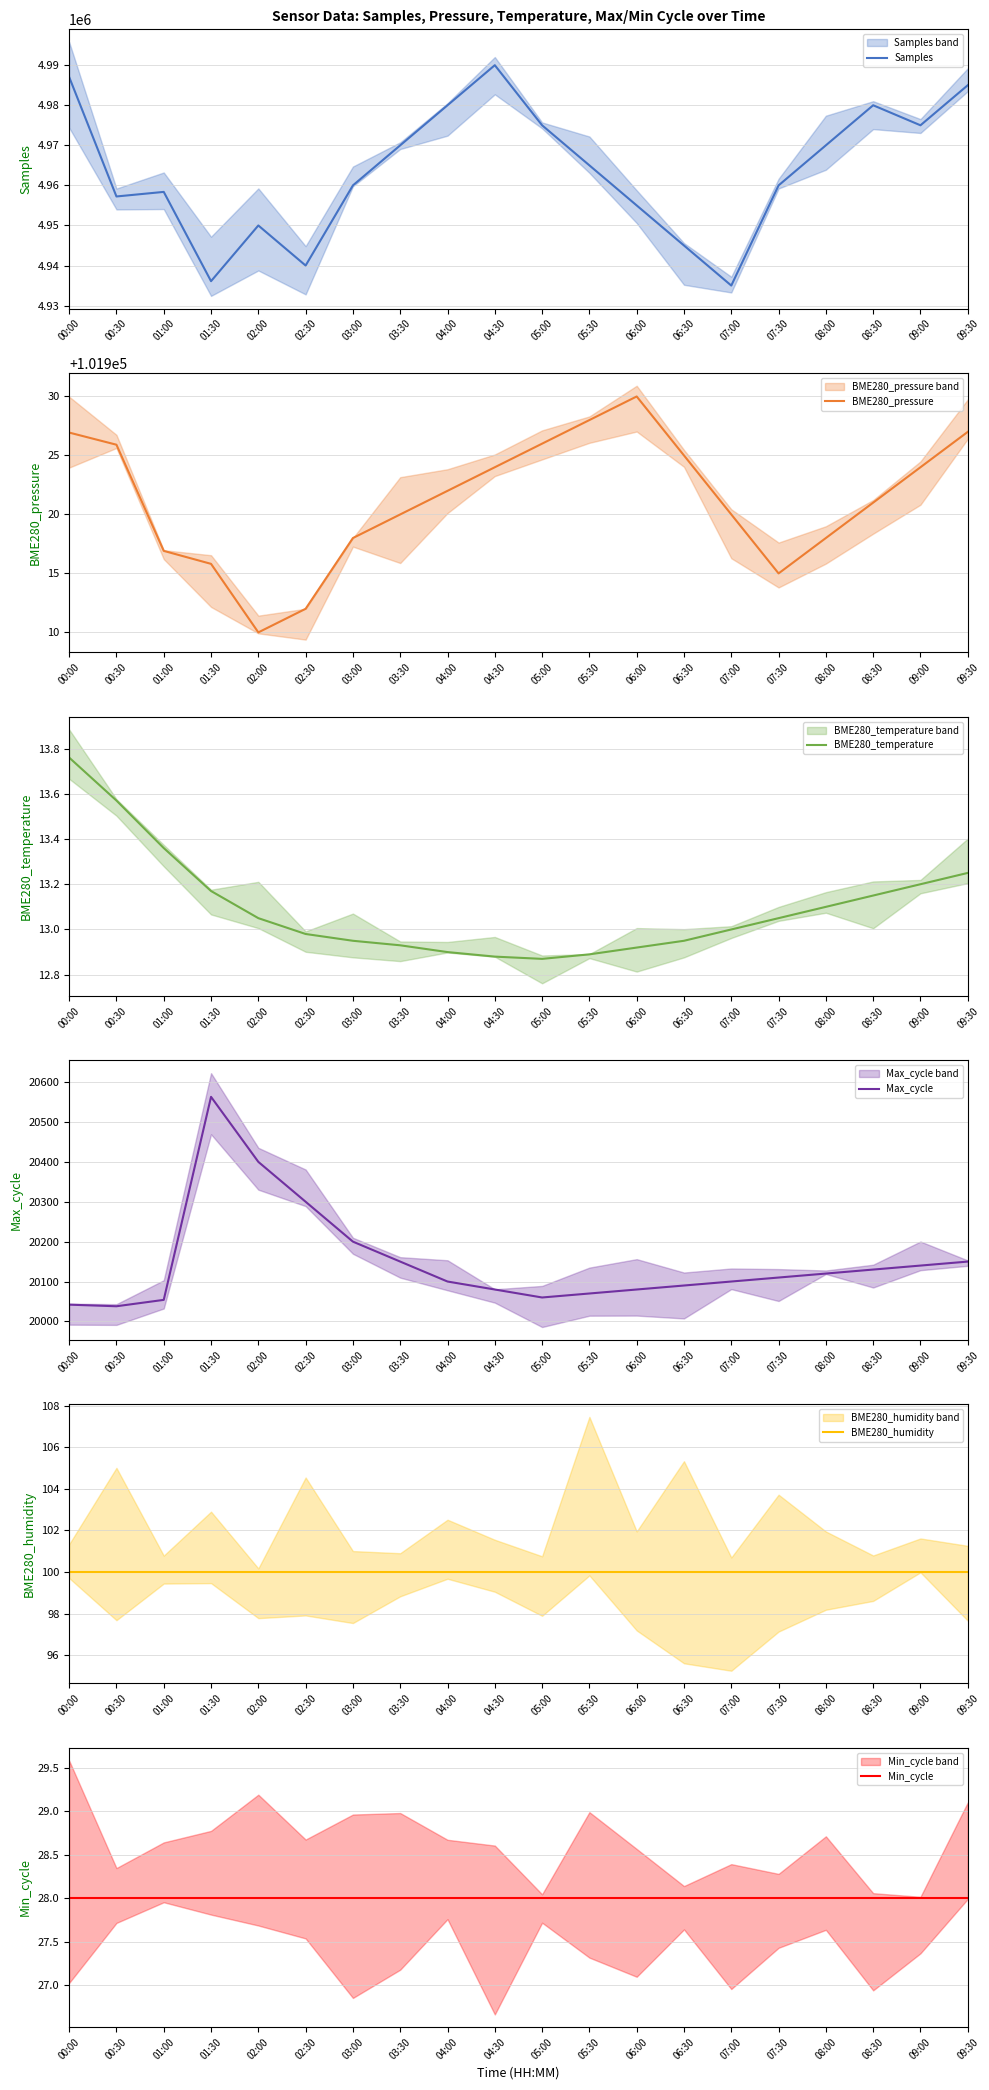

At how many categories does at least one series exceed 206594?

20